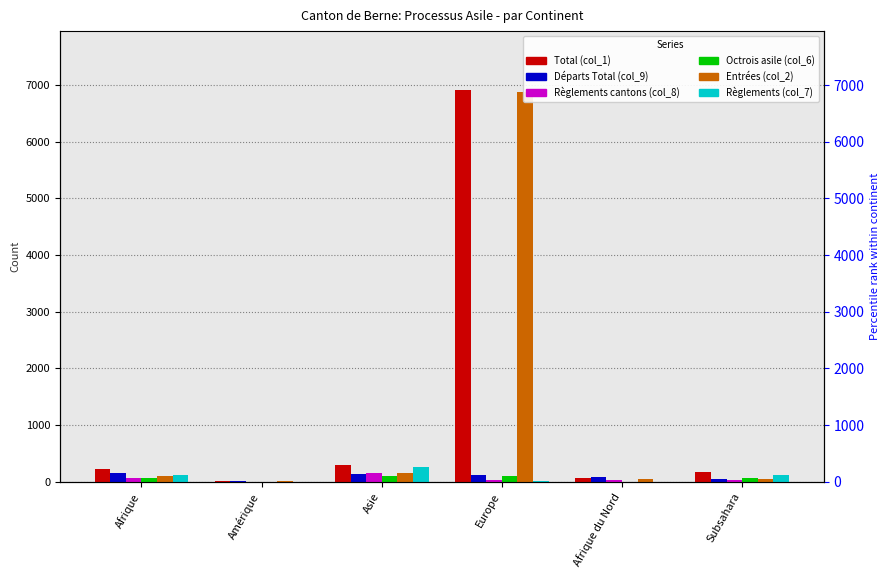

Rank the categories by Départs Total (col_9) value from lowest to highest.

Amérique, Subsahara, Afrique du Nord, Europe, Asie, Afrique